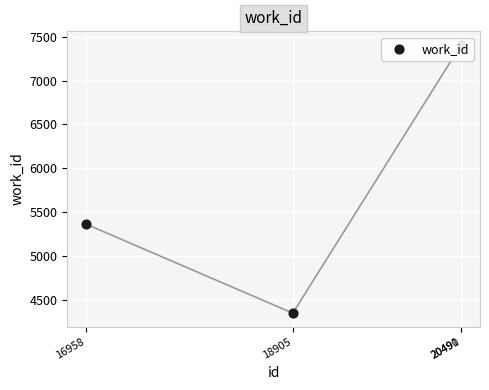

What is the change in value from 16958 to 18905?

-1013